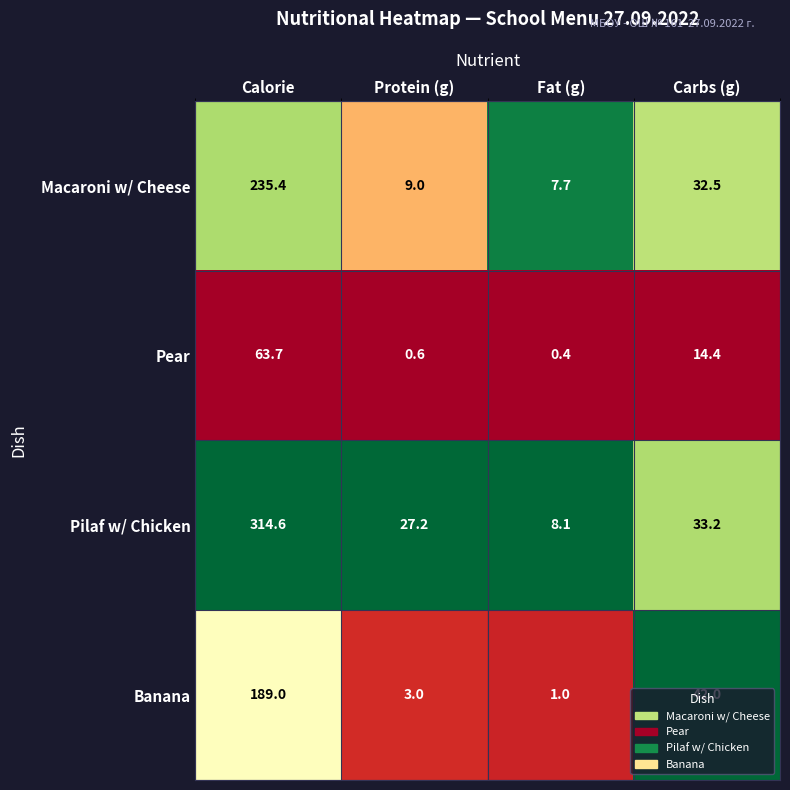

What is the maximum value shown in the chart?

314.6